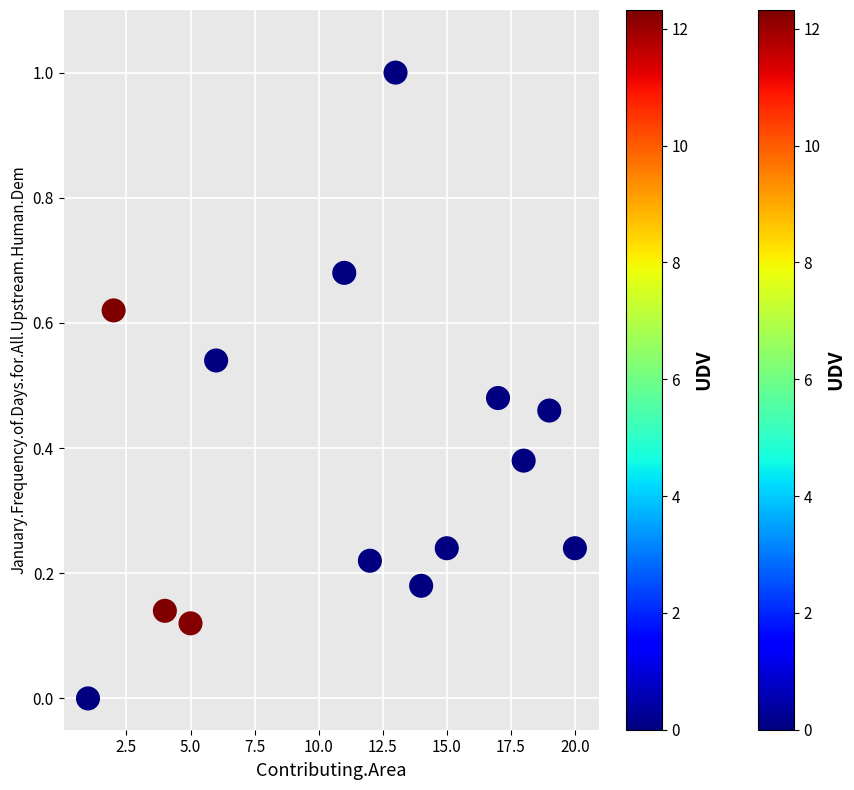

What is the range of X values (max minus min)?

19.0